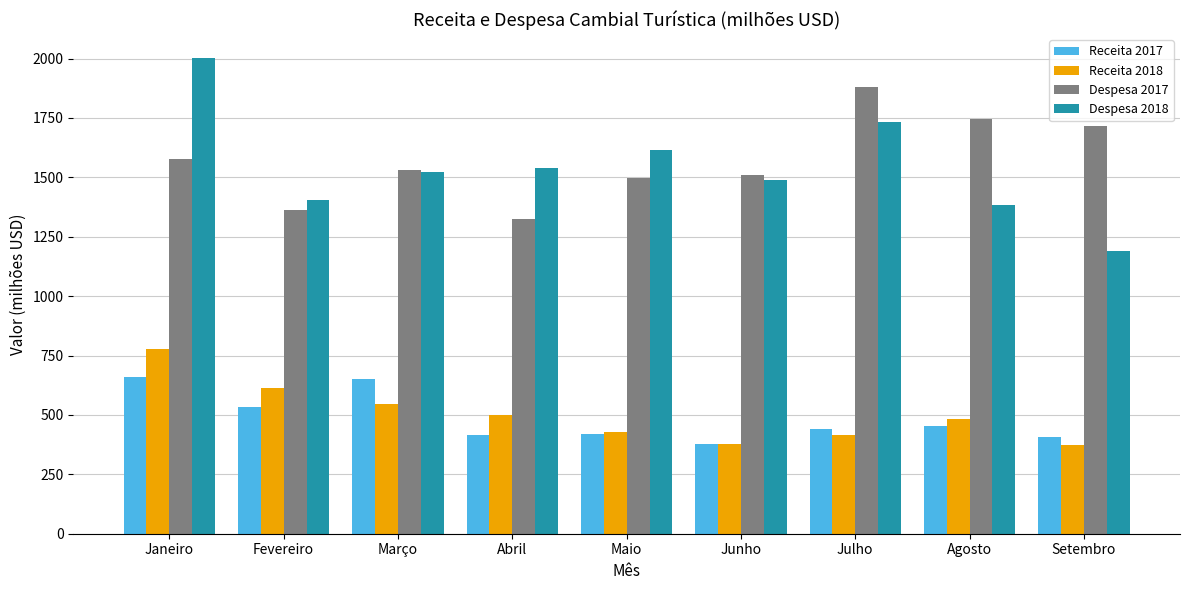

What are all the series names shown in the legend?

Receita 2017, Receita 2018, Despesa 2017, Despesa 2018